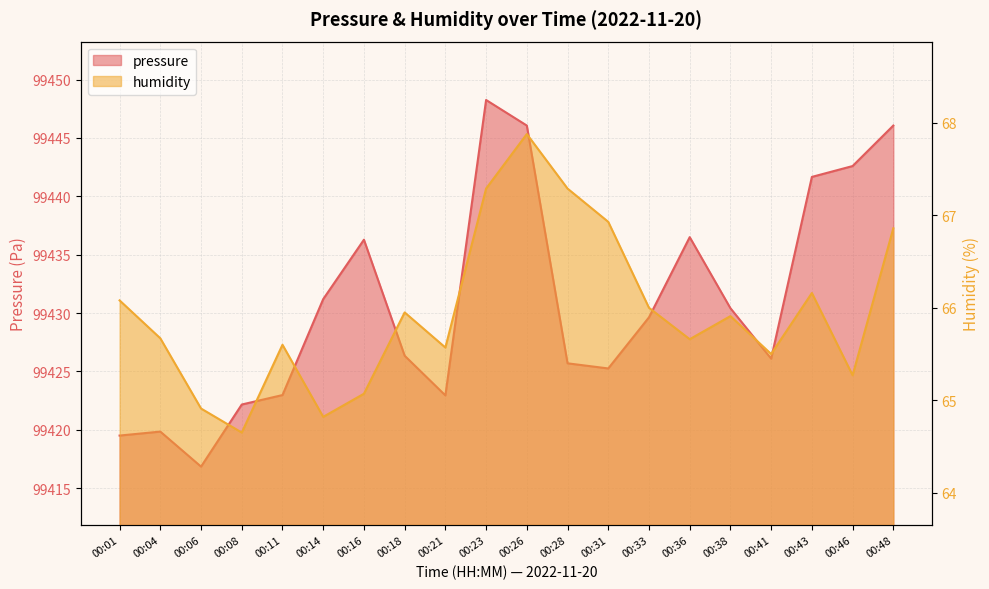

What is the minimum value shown in the chart?

64.7